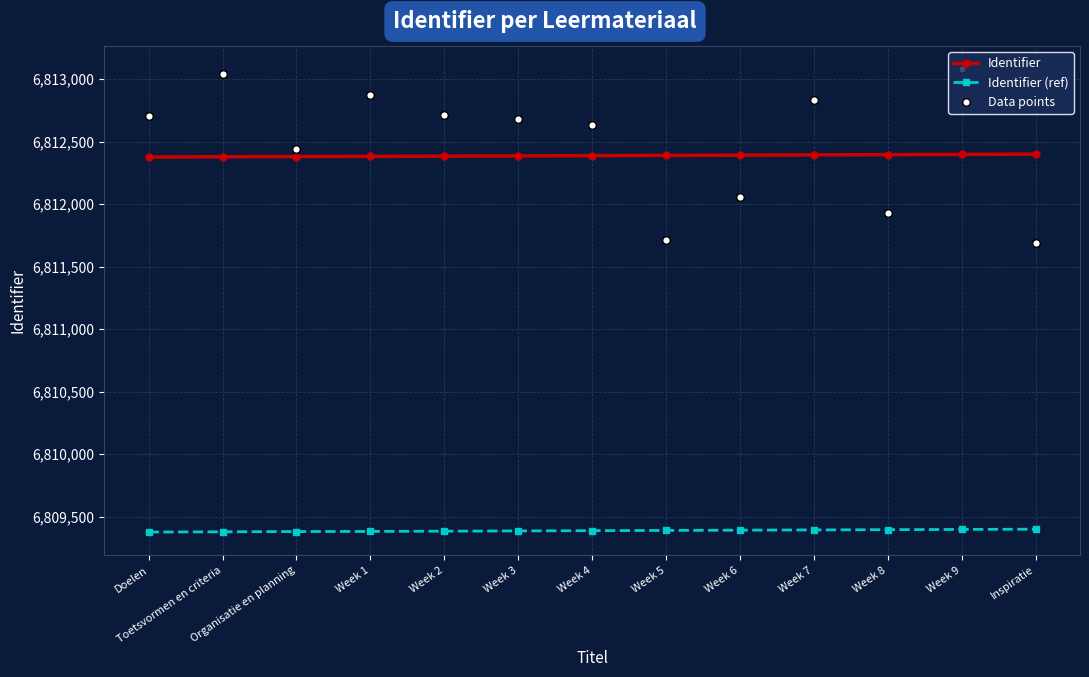

Which series contains the lowest Y value?

Identifier (ref)